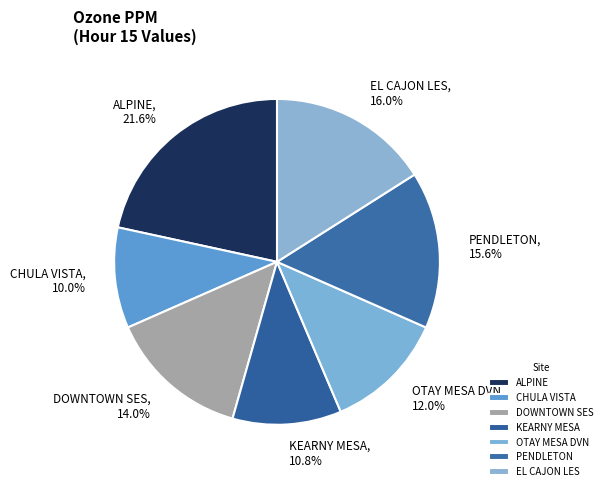

Combined, what portion of the pie is PENDLETON and DOWNTOWN SES?

29.6%